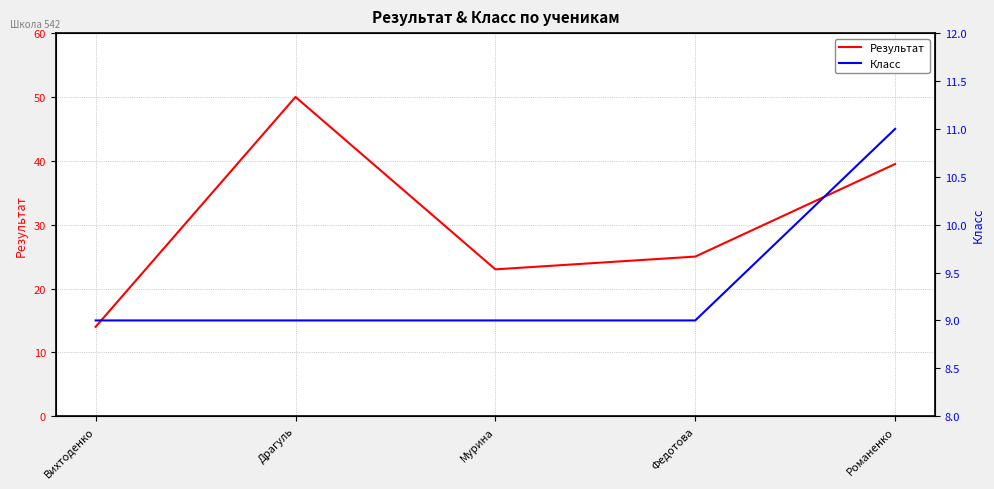

What is the maximum value for Результат?

50.0